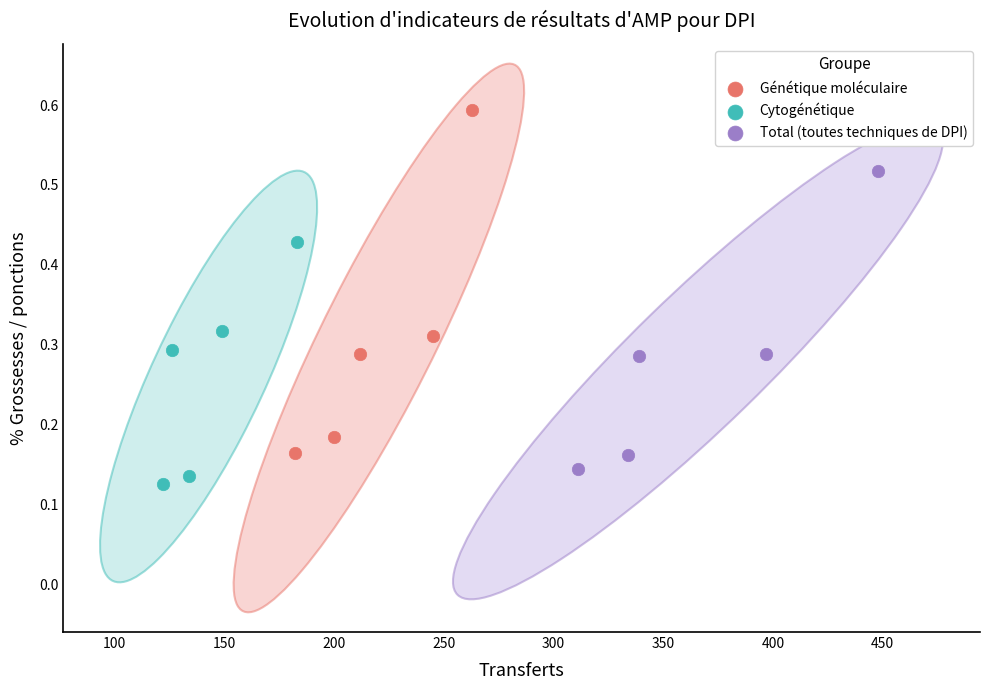

Which series reaches the maximum Y coordinate?

Génétique moléculaire